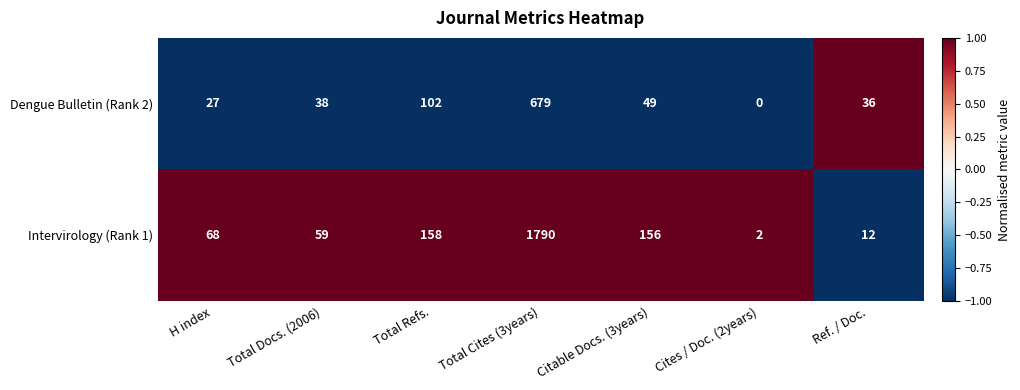

Which series changed the most between Total Docs. (2006) and Ref. / Doc.?

Intervirology (Rank 1)